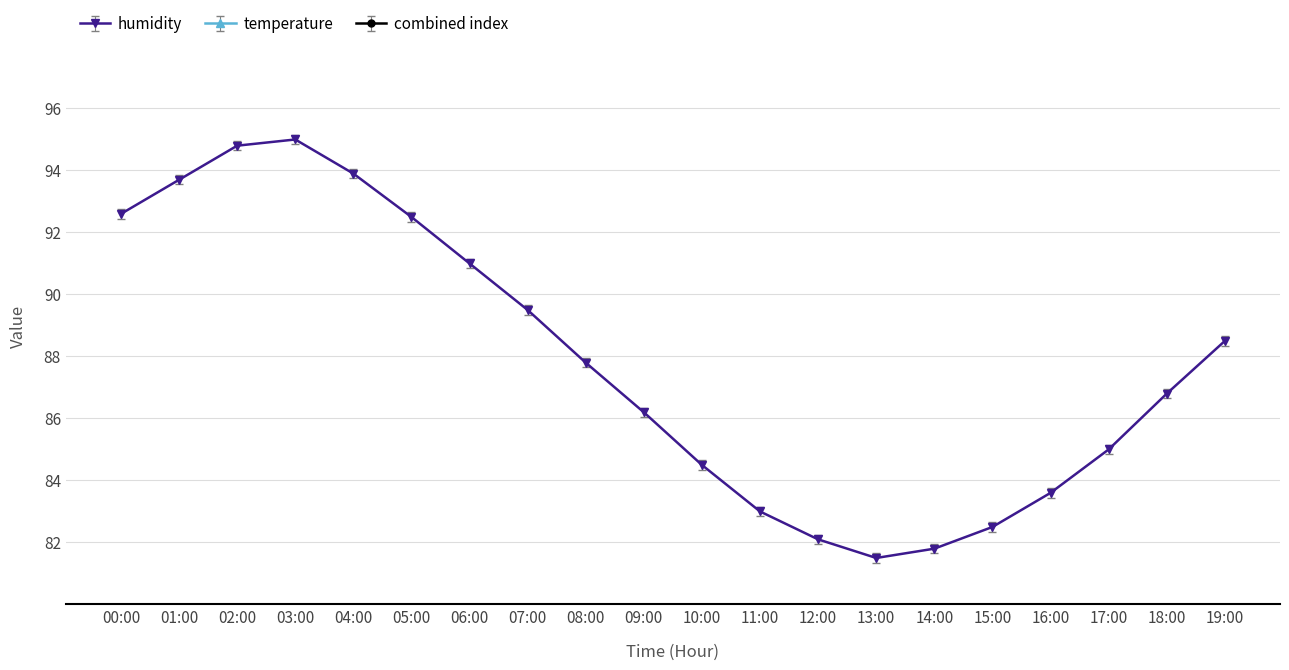

True or false: humidity and temperature intersect in this chart.

False